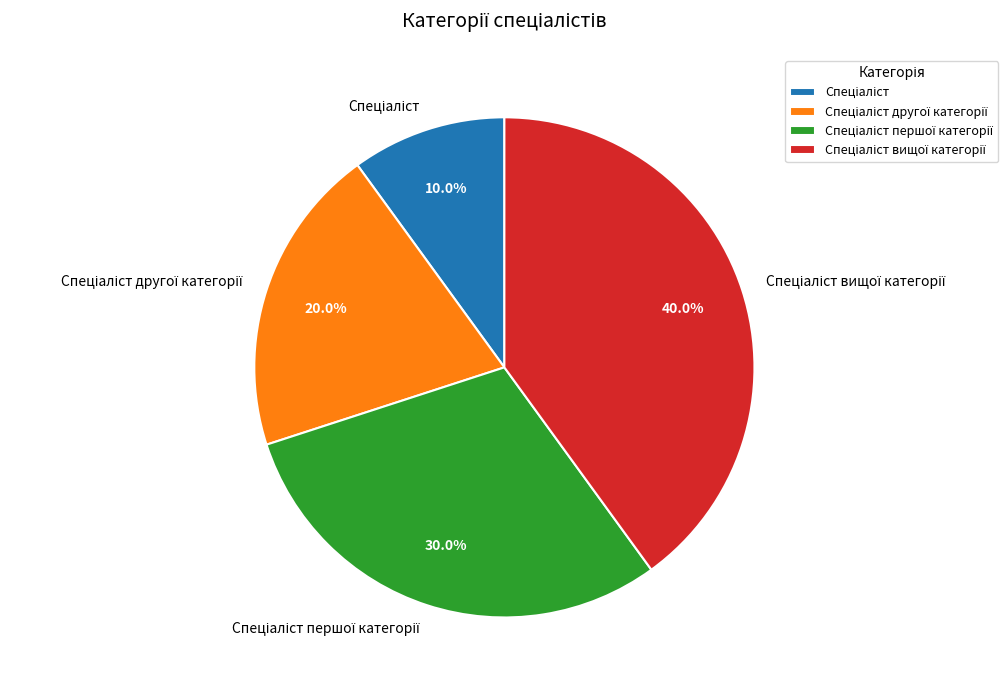

Does any single category account for the majority?

No